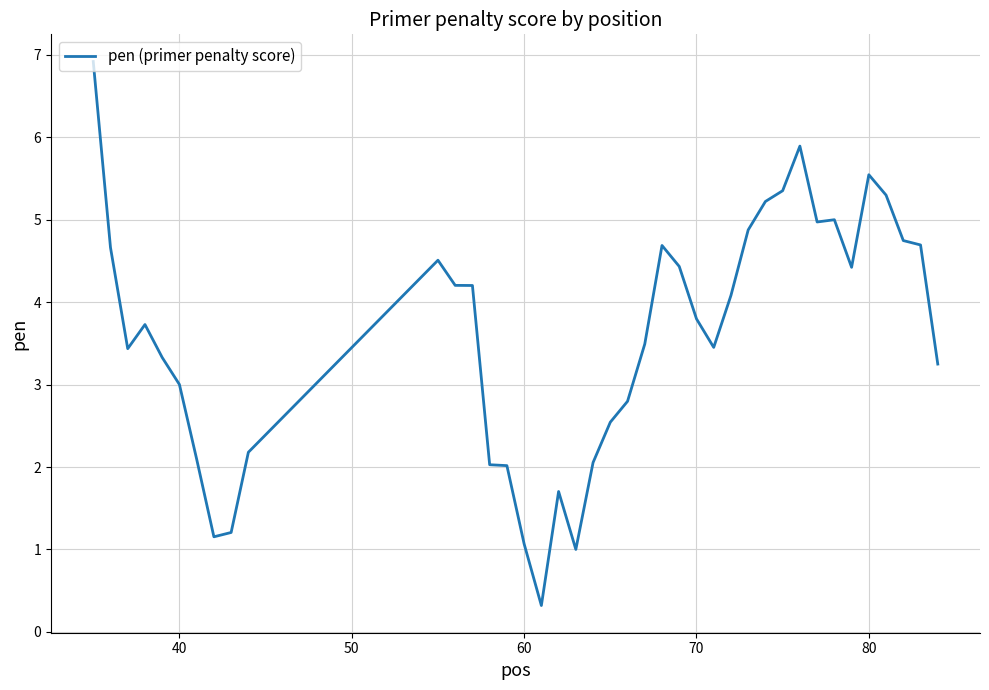

What is the difference between the maximum and minimum values?

6.6